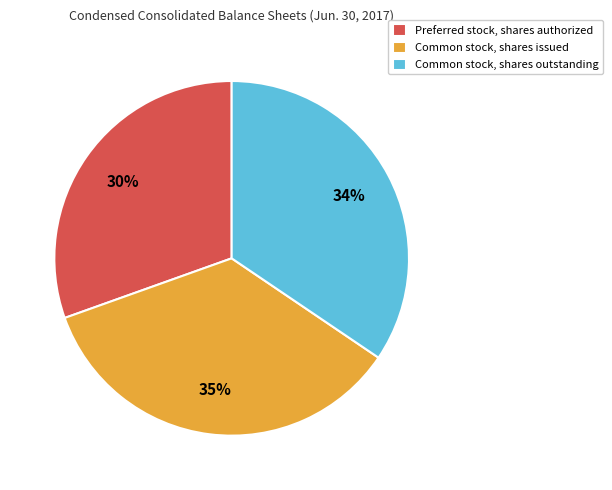

To the nearest percent, what is the difference between the Preferred stock, shares authorized and Common stock, shares issued slice percentages?

5%